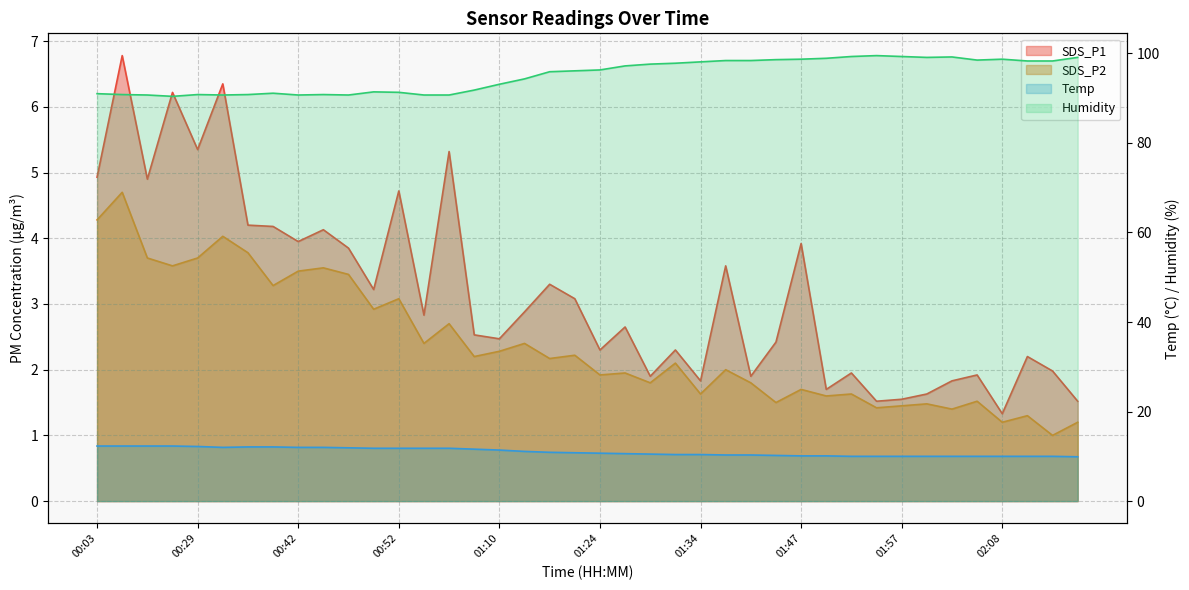

Reading left to right, list all the values displayed in this chart.

SDS_P1: 00:03=4.9	00:05=6.8	00:13=4.9	00:19=6.2	00:29=5.3	00:35=6.3	00:37=4.2	00:40=4.2	00:42=4.0	00:45=4.1	00:47=3.9	00:50=3.2	00:52=4.7	00:58=2.8	01:00=5.3	01:06=2.5	01:10=2.5	01:12=2.9	01:19=3.3	01:21=3.1	01:24=2.3	01:27=2.6	01:29=1.9	01:31=2.3	01:34=1.8	01:36=3.6	01:42=1.9	01:44=2.4	01:47=3.9	01:50=1.7	01:52=1.9	01:55=1.5	01:57=1.6	02:00=1.6	02:02=1.8	02:05=1.9	02:08=1.3	02:10=2.2	02:13=2.0	02:15=1.5
SDS_P2: 00:03=4.3	00:05=4.7	00:13=3.7	00:19=3.6	00:29=3.7	00:35=4.0	00:37=3.8	00:40=3.3	00:42=3.5	00:45=3.5	00:47=3.5	00:50=2.9	00:52=3.1	00:58=2.4	01:00=2.7	01:06=2.2	01:10=2.3	01:12=2.4	01:19=2.2	01:21=2.2	01:24=1.9	01:27=1.9	01:29=1.8	01:31=2.1	01:34=1.6	01:36=2.0	01:42=1.8	01:44=1.5	01:47=1.7	01:50=1.6	01:52=1.6	01:55=1.4	01:57=1.4	02:00=1.5	02:02=1.4	02:05=1.5	02:08=1.2	02:10=1.3	02:13=1.0	02:15=1.2
Temp: 00:03=12.3	00:05=12.3	00:13=12.3	00:19=12.3	00:29=12.2	00:35=12.0	00:37=12.1	00:40=12.1	00:42=12.0	00:45=12.0	00:47=11.9	00:50=11.8	00:52=11.8	00:58=11.8	01:00=11.8	01:06=11.6	01:10=11.4	01:12=11.1	01:19=10.9	01:21=10.8	01:24=10.7	01:27=10.6	01:29=10.5	01:31=10.4	01:34=10.4	01:36=10.3	01:42=10.3	01:44=10.2	01:47=10.1	01:50=10.1	01:52=10.0	01:55=10.0	01:57=10.0	02:00=10.0	02:02=10.0	02:05=10.0	02:08=10.0	02:10=10.0	02:13=10.0	02:15=9.9
Humidity: 00:03=91.0	00:05=90.8	00:13=90.7	00:19=90.4	00:29=90.8	00:35=90.7	00:37=90.8	00:40=91.1	00:42=90.7	00:45=90.8	00:47=90.7	00:50=91.4	00:52=91.3	00:58=90.7	01:00=90.7	01:06=91.8	01:10=93.1	01:12=94.3	01:19=95.9	01:21=96.1	01:24=96.3	01:27=97.2	01:29=97.6	01:31=97.8	01:34=98.1	01:36=98.4	01:42=98.4	01:44=98.6	01:47=98.7	01:50=98.9	01:52=99.3	01:55=99.5	01:57=99.3	02:00=99.1	02:02=99.2	02:05=98.5	02:08=98.7	02:10=98.3	02:13=98.3	02:15=99.1